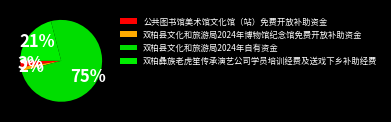

What portion of the pie excludes 双柏县文化和旅游局2024年自有资金?

25.1%